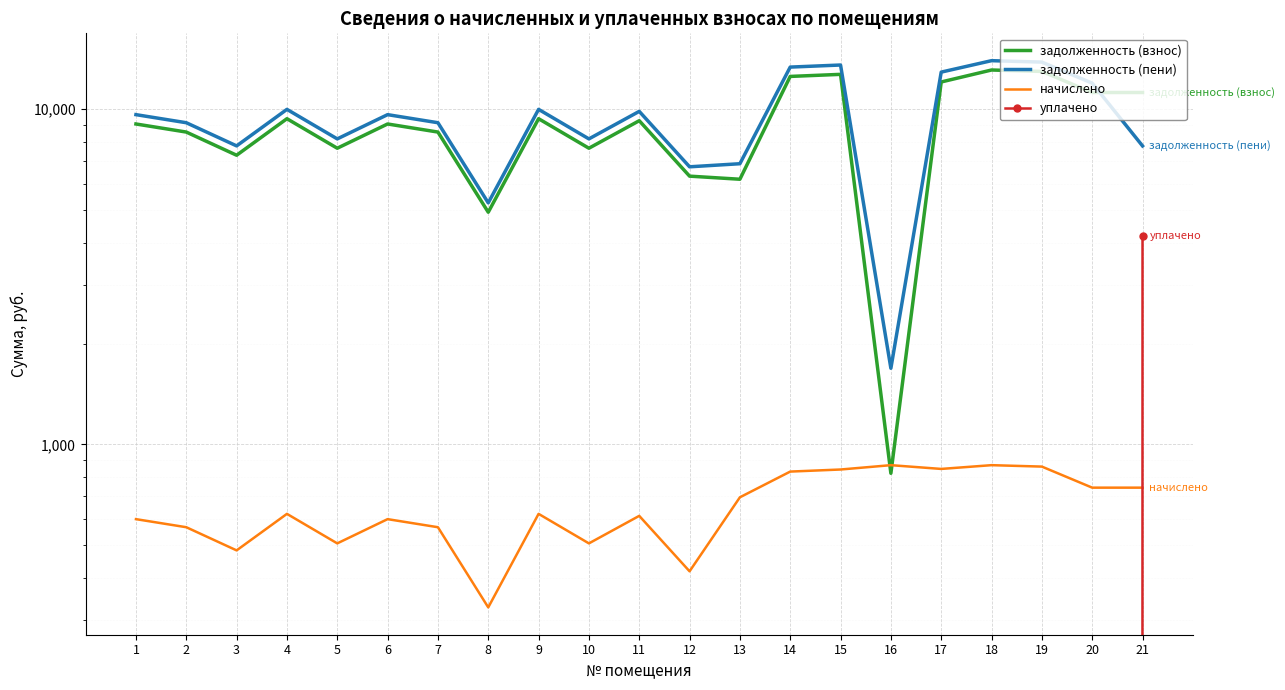

Is the value of уплачено at 6 greater than the value of задолженность (пени) at 10?

No